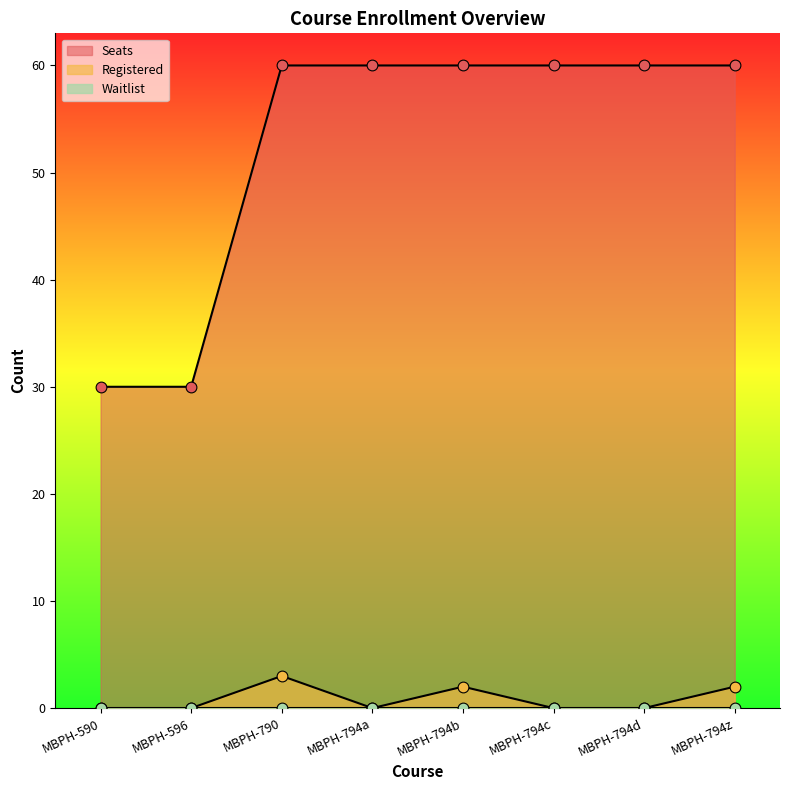

What is the total value across all series at MBPH-794c?

60